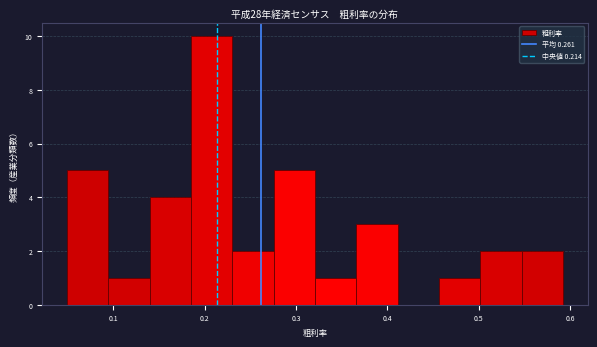

Which range on the x-axis has the tallest bar?

0.18 to 0.23